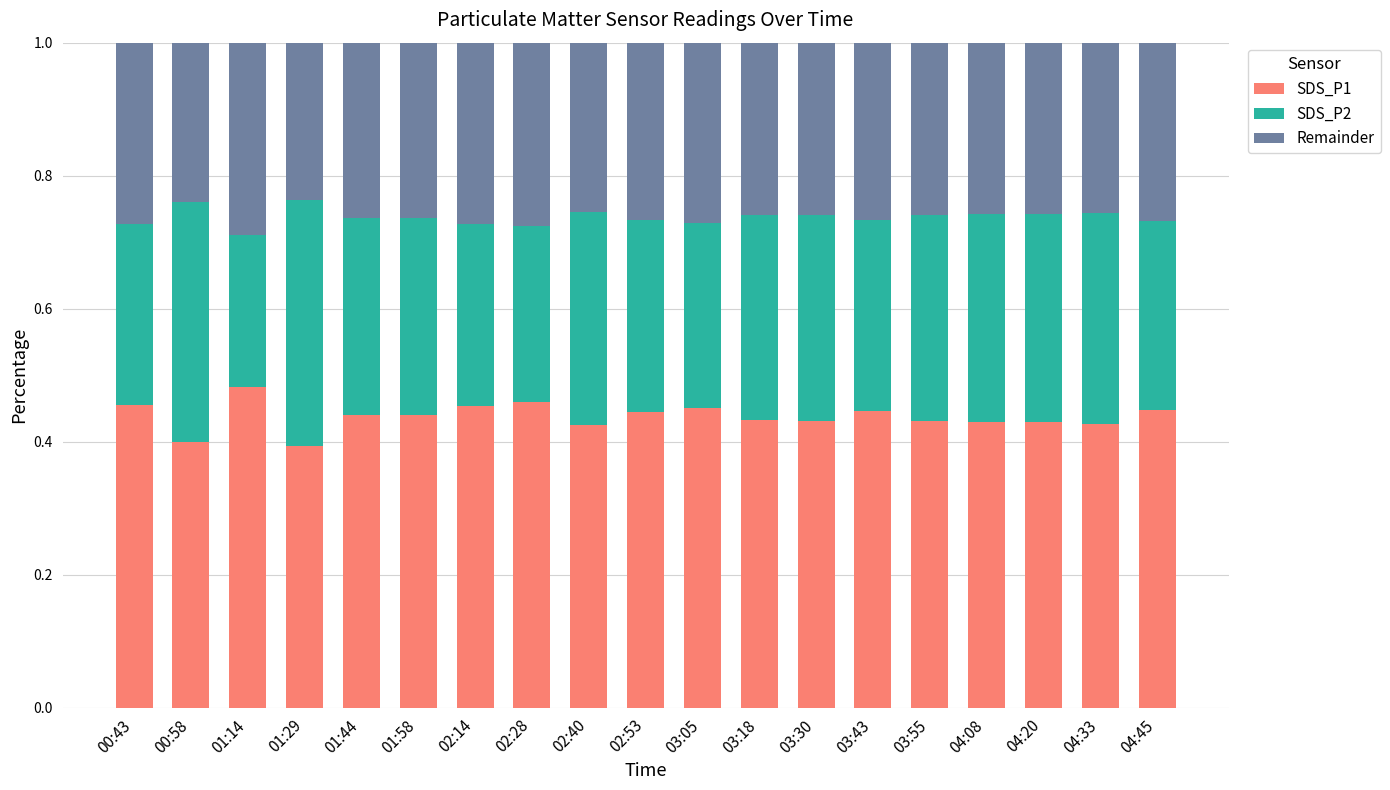

How many SDS_P1 values are between 0 and 1?

19